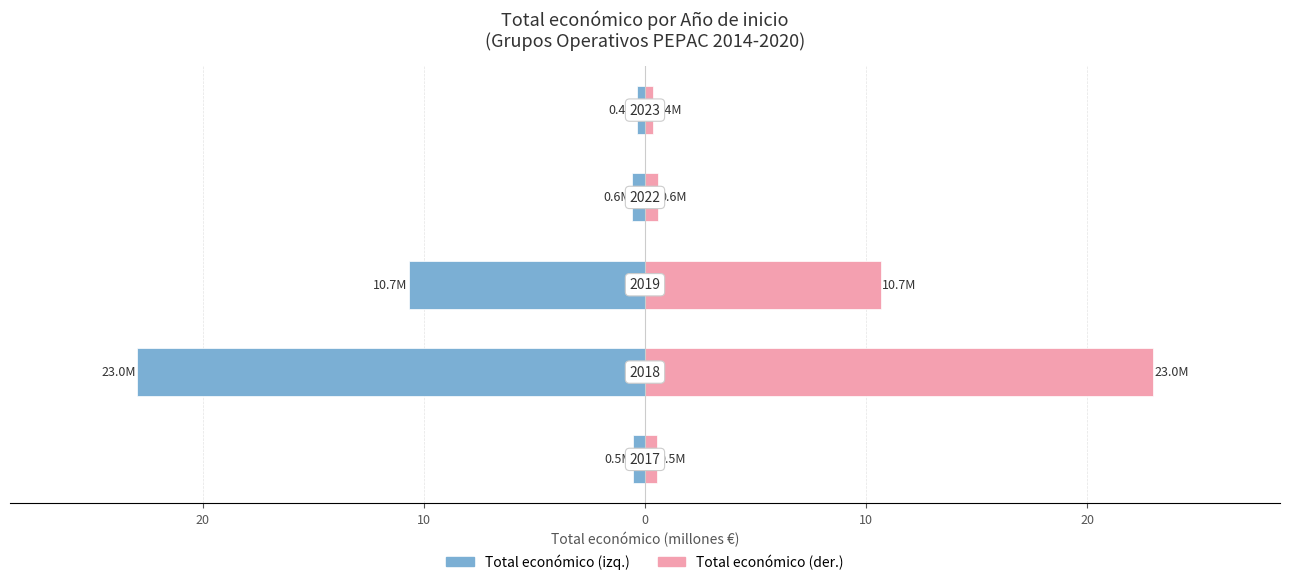

Reading right to left, transcribe all the data shown in this chart.

Total económico (izq.): -0.4	-0.6	-10.7	-23.0	-0.5
Total económico (der.): 0.4	0.6	10.7	23.0	0.5